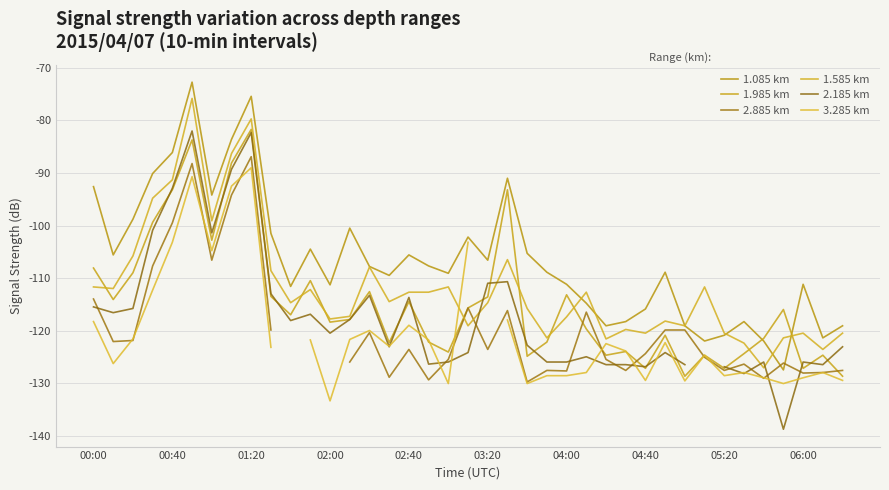

Which series changed the most between 01:20 and 20?

1.585 km